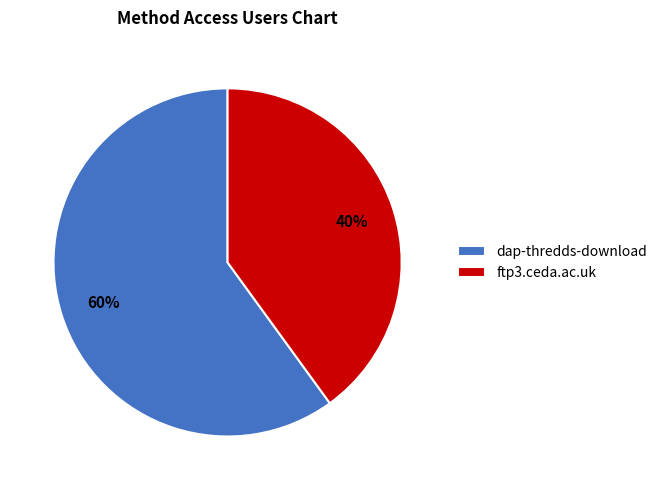

To the nearest percent, what is the average slice percentage?

50%